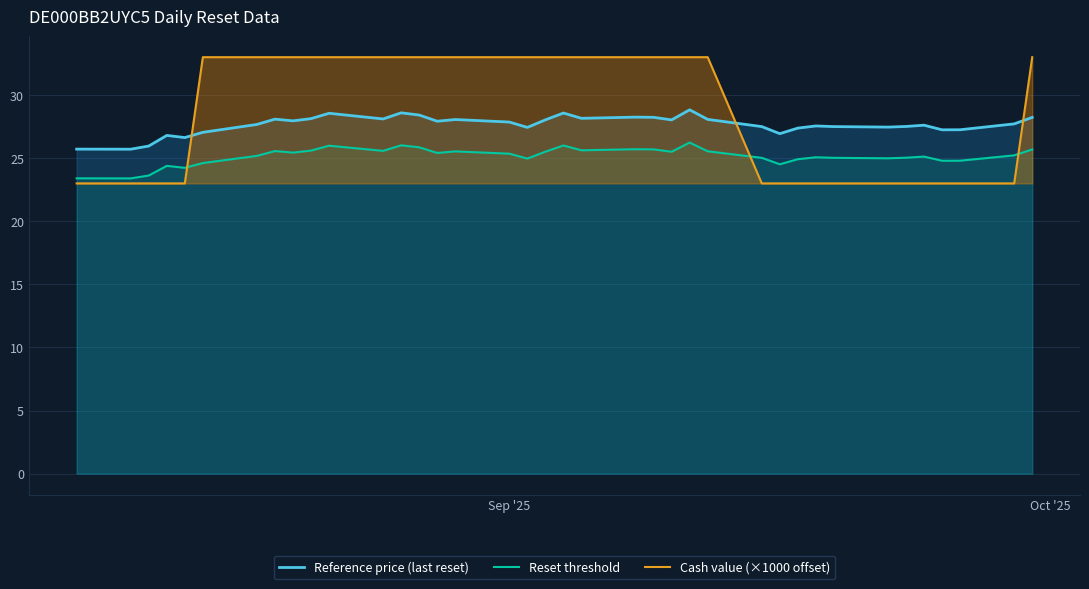

Which series has the largest range (max minus min)?

Cash value (×1000 offset)